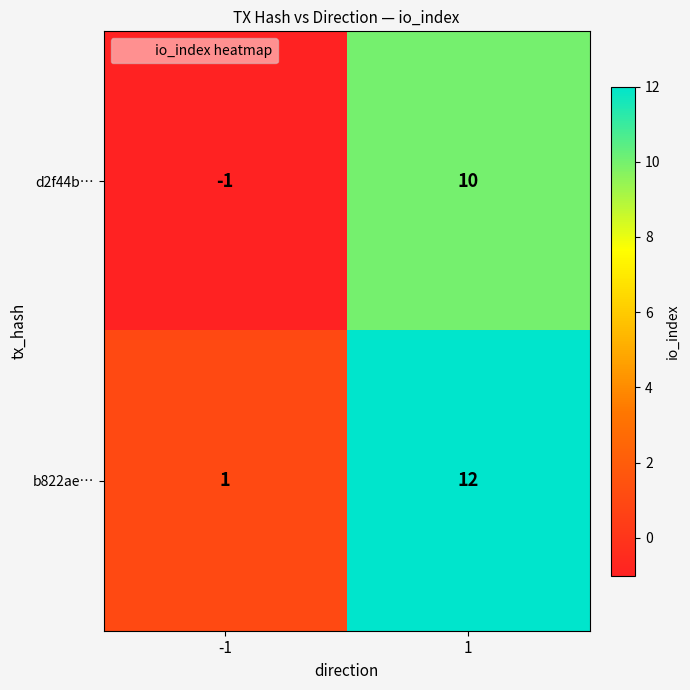

What is the approximate value of b822ae… at 1, to the nearest 5?

10